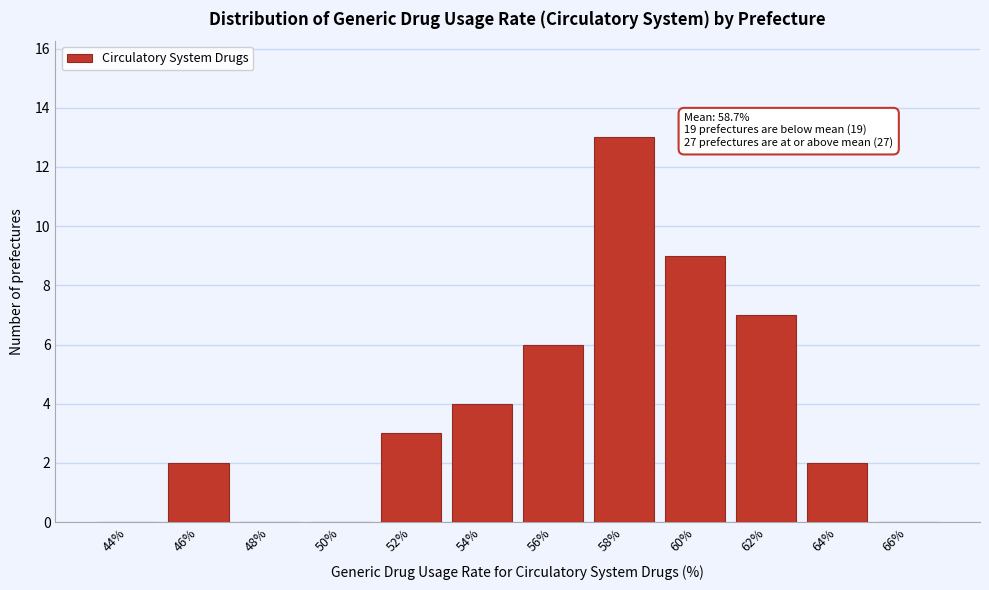

Reading left to right, what are all the values shown in this chart?

44%=0	46%=2	48%=0	50%=0	52%=3	54%=4	56%=6	58%=13	60%=9	62%=7	64%=2	66%=0